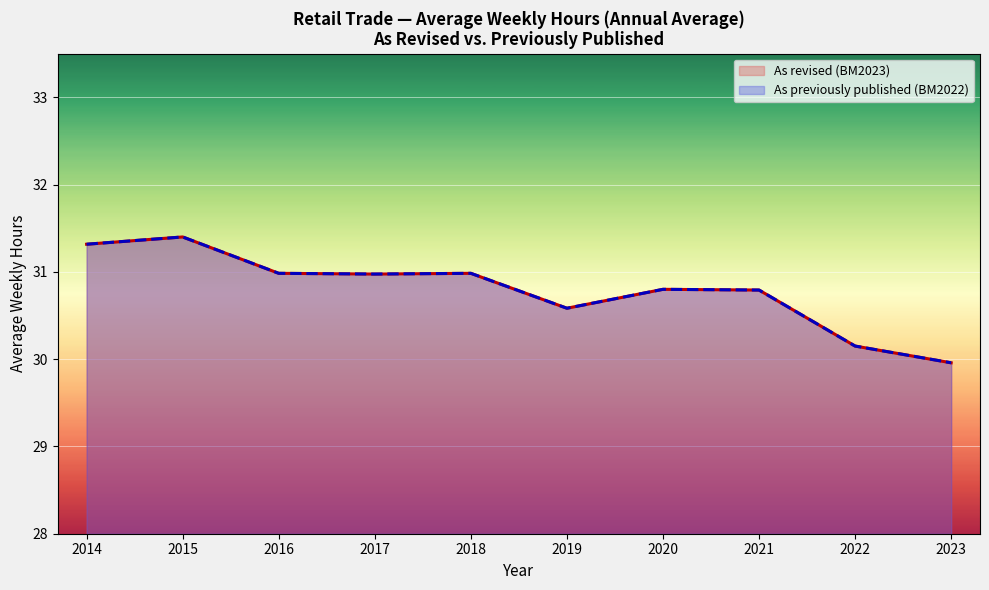

How many lines are shown in the chart?

2